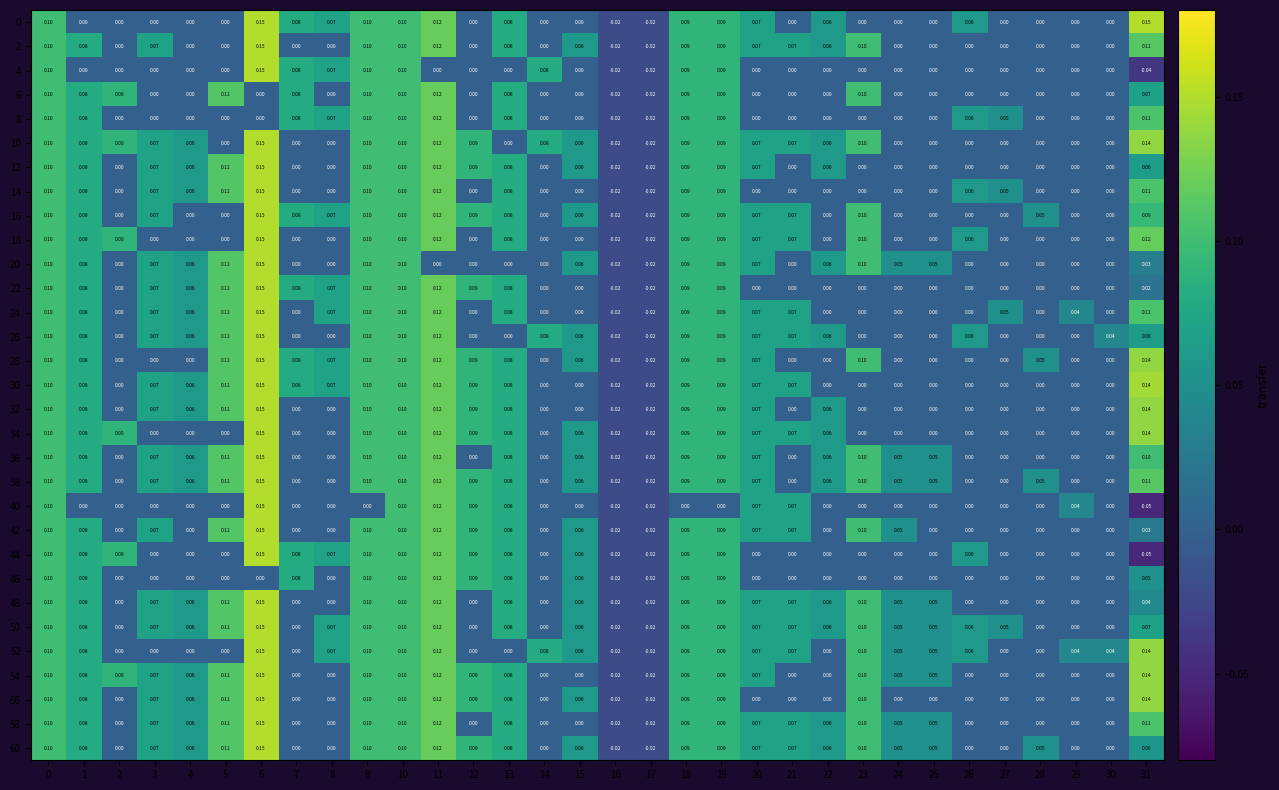

Is the value of 6 at 11 greater than the value of 40 at 4?

Yes